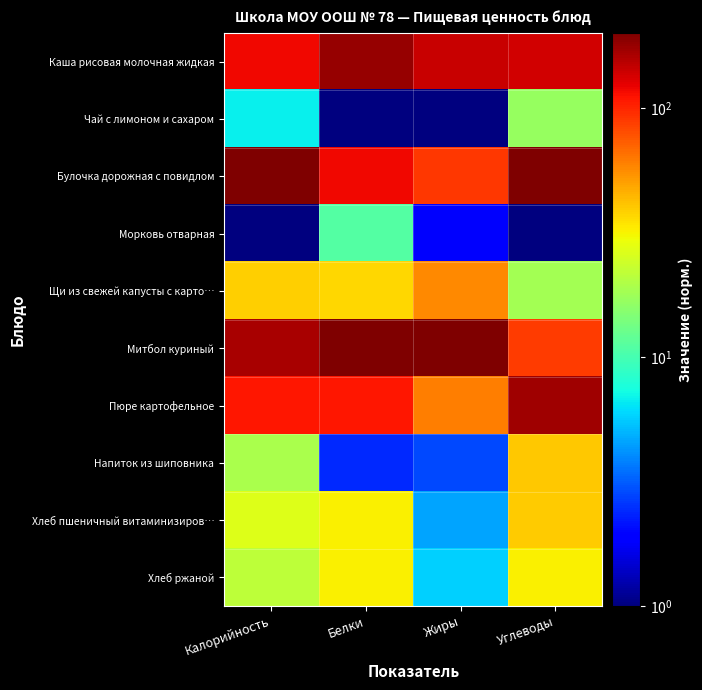

At which category is the sum across all series the highest?

Углеводы